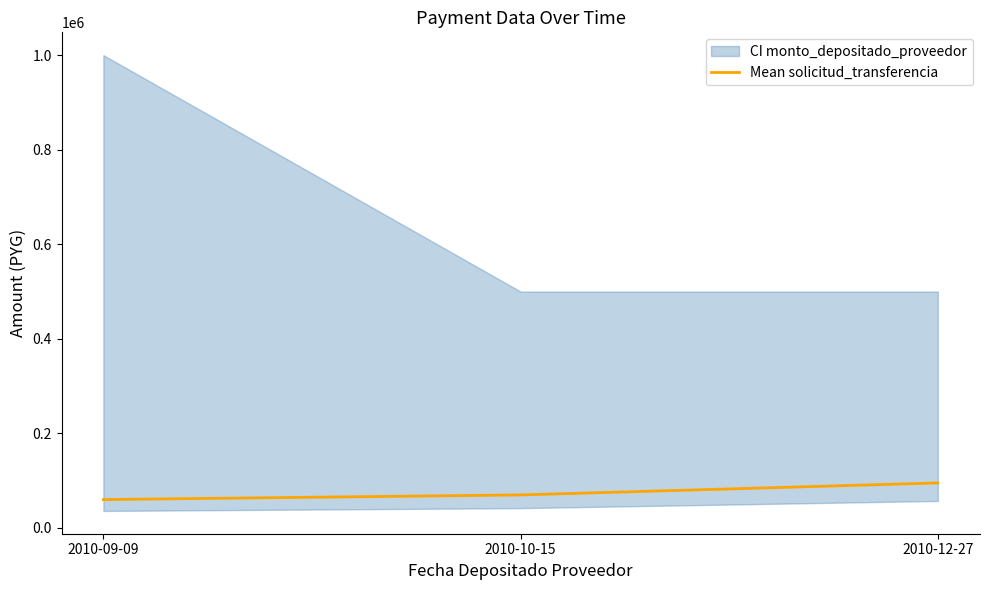

Which category has the lowest value across all series?

2010-09-09